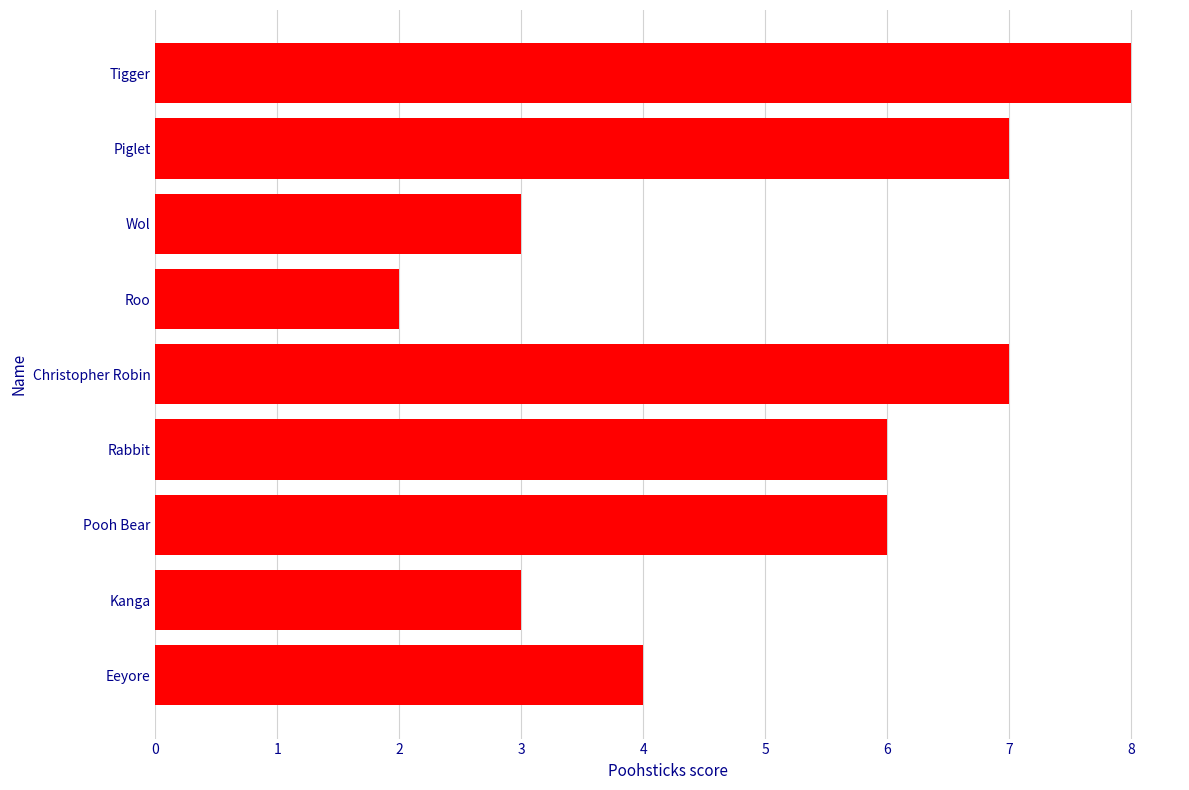

What is the greatest value displayed?

8